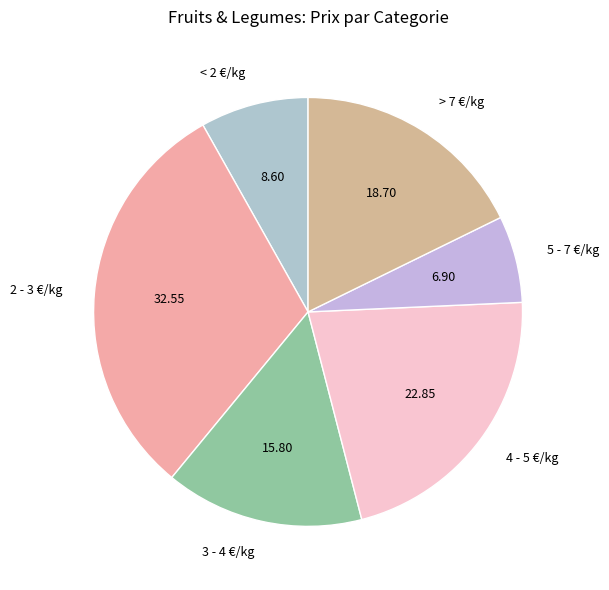

Count the number of slices in the pie.

6